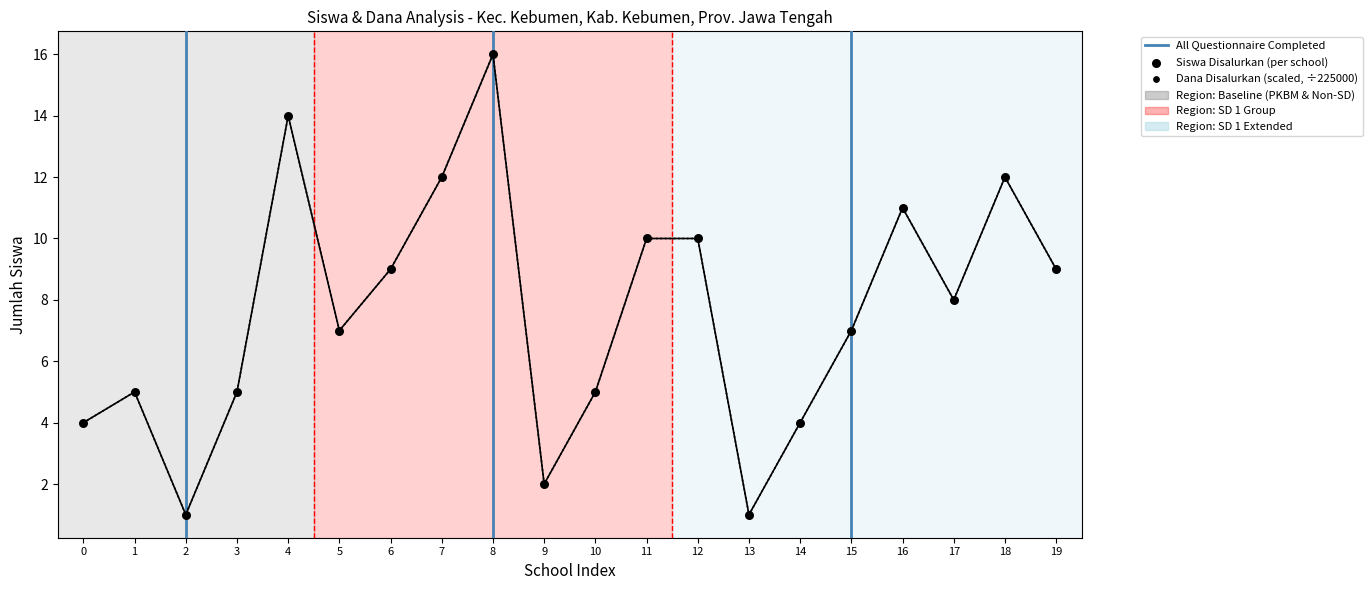

Which series contains the lowest Y value?

Siswa Disalurkan